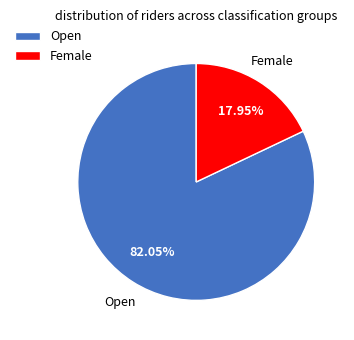

Is there any slice that represents more than half of the pie?

Yes